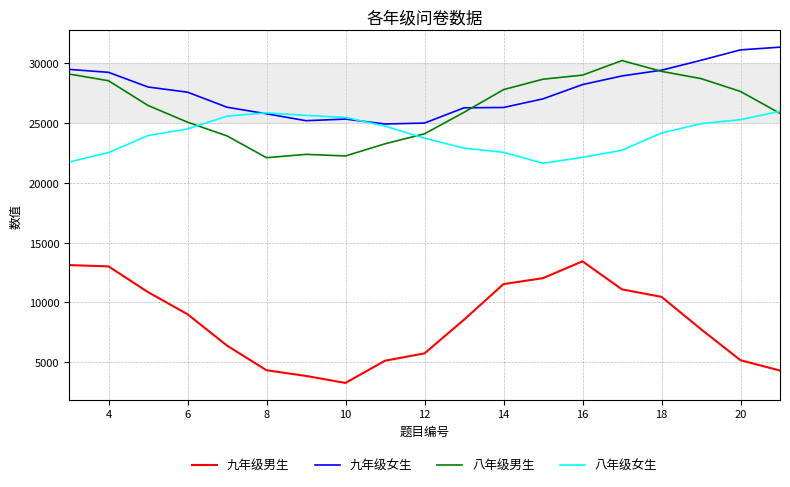

What is the minimum value shown in the chart?

3249.4